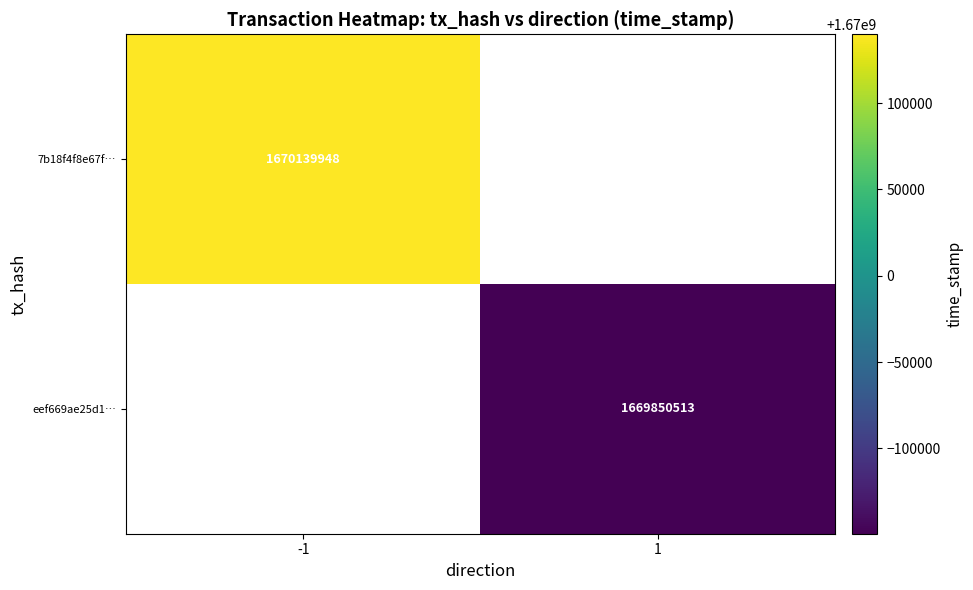

Is the value of eef669ae25d1… at 1 greater than the value of 7b18f4f8e67f… at -1?

No